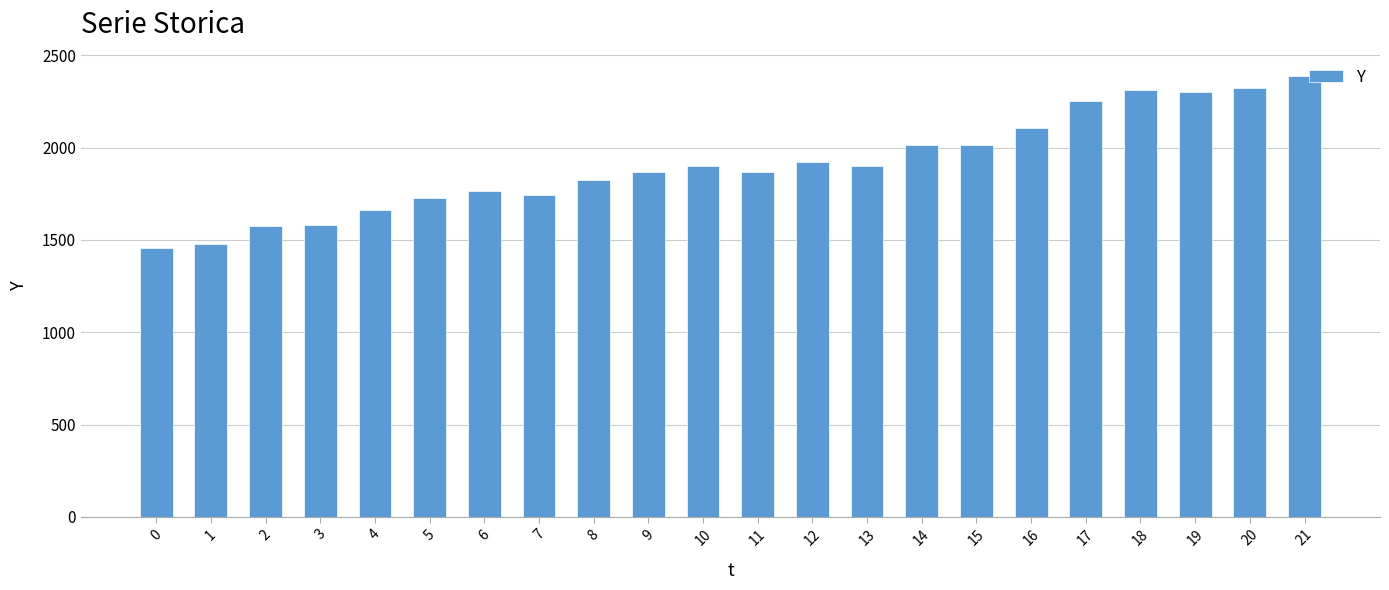

Does the chart contain stacked bars?

No